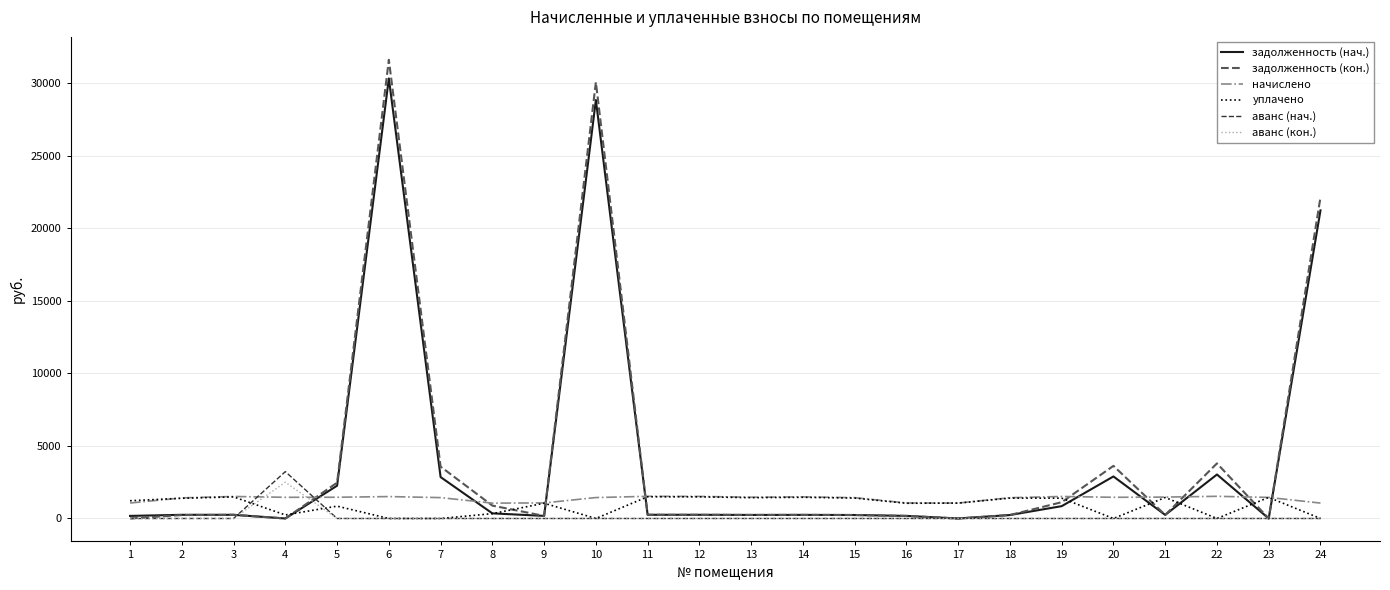

At which category does the chart reach its peak across all series?

6